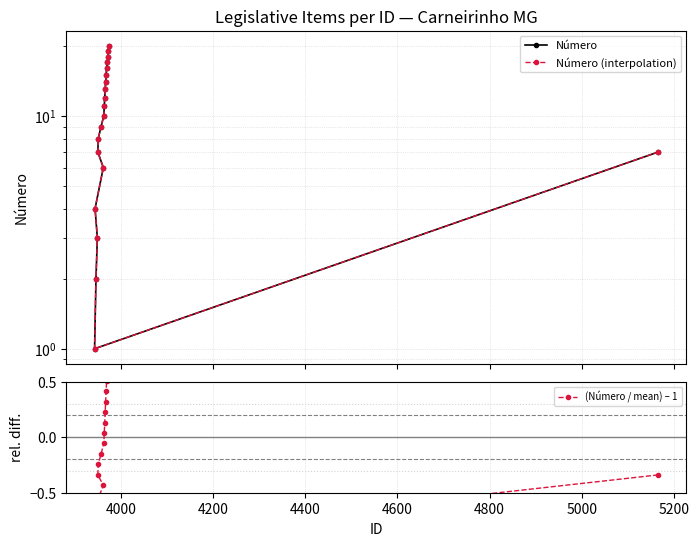

What is the difference between the maximum and second lowest values in the (Número / mean) – 1 series?

1.7